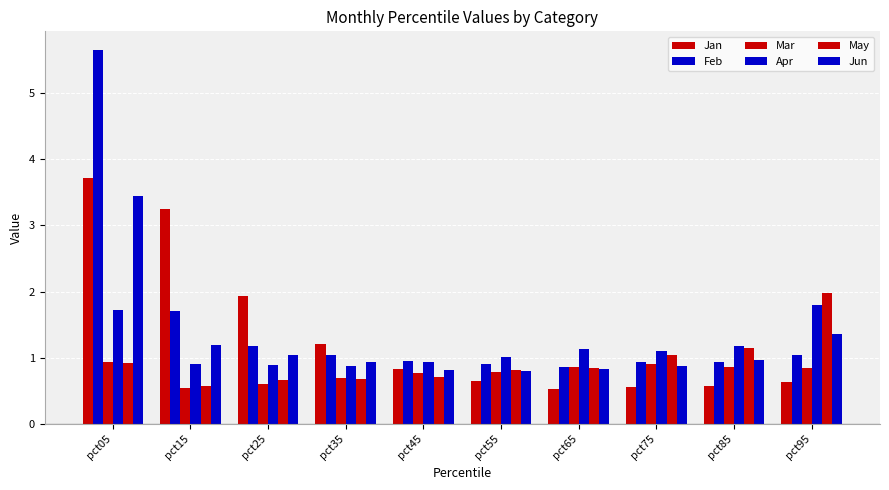

How many bars are there in each group?

6